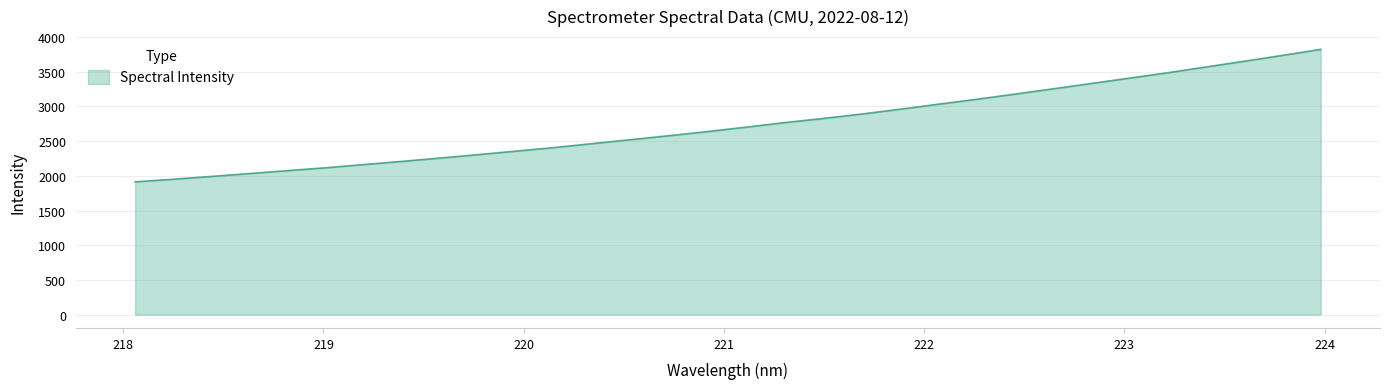

What is the difference between the maximum and minimum values?

1908.7